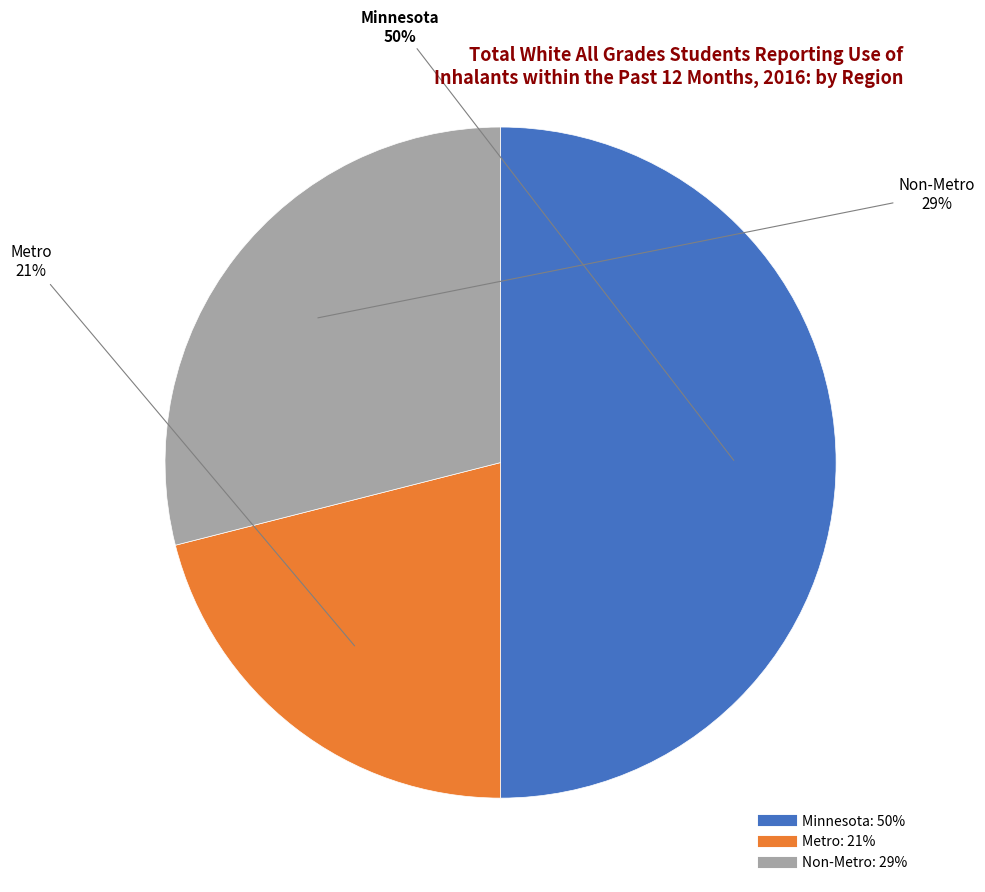

Does Non-Metro account for over 50% of the chart?

No